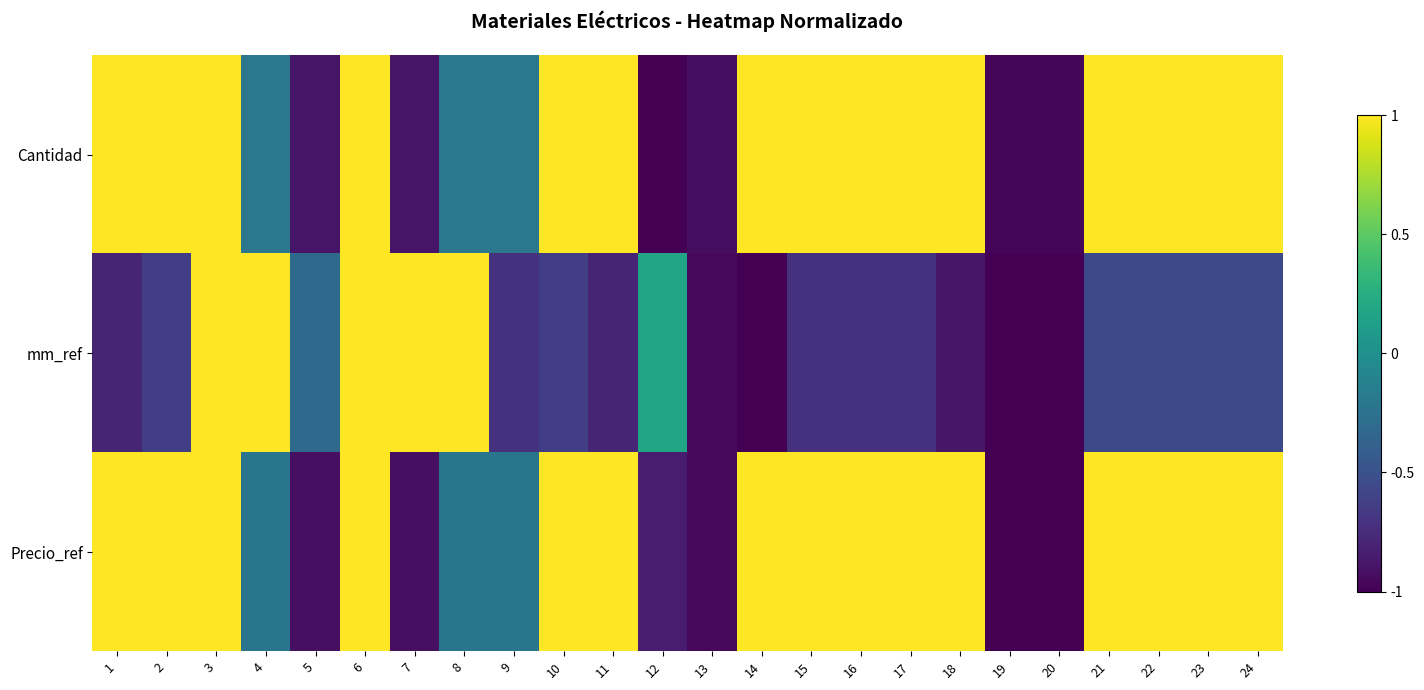

At which category is the sum across all series the highest?

3